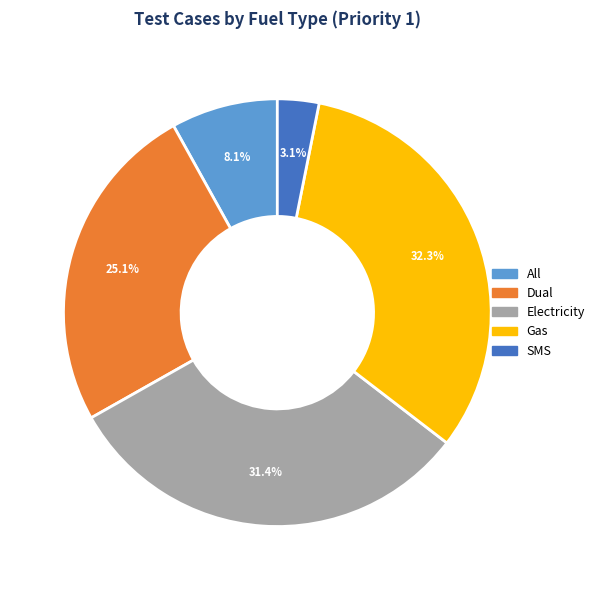

Does Electricity represent more than half of the total?

No